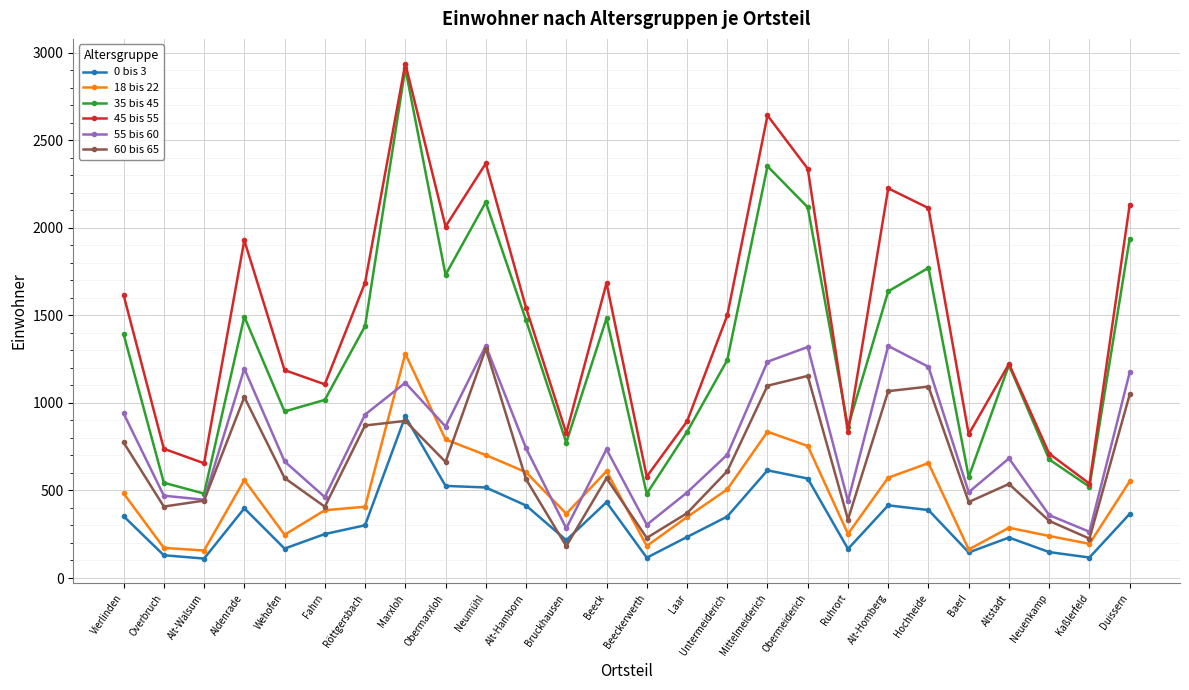

What is the difference between the maximum and second lowest values in the 18 bis 22 series?

1118